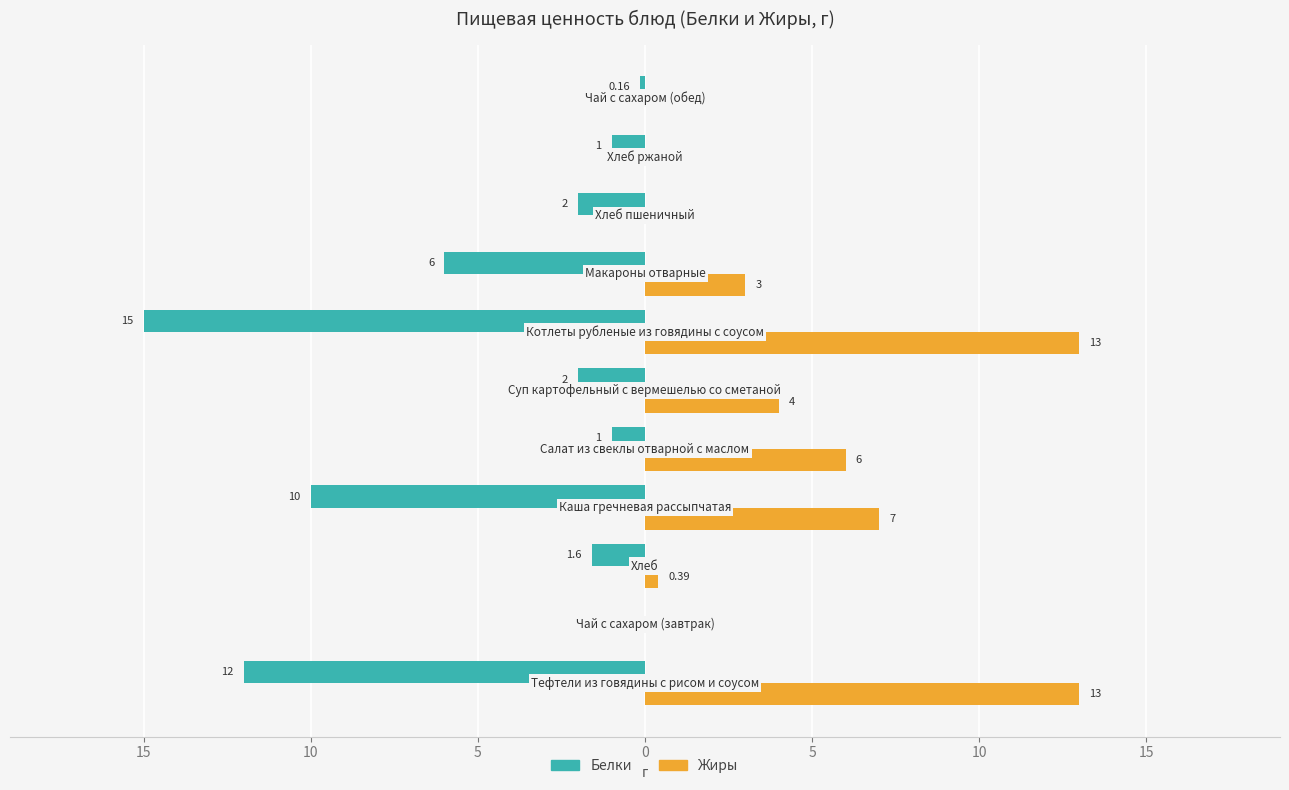

What are all the series names shown in the legend?

Белки, Жиры